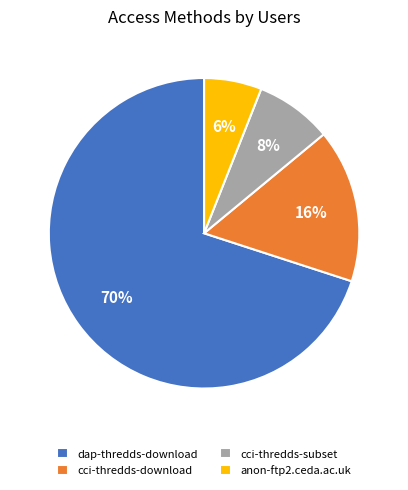

Which slice represents more than half of the pie?

dap-thredds-download